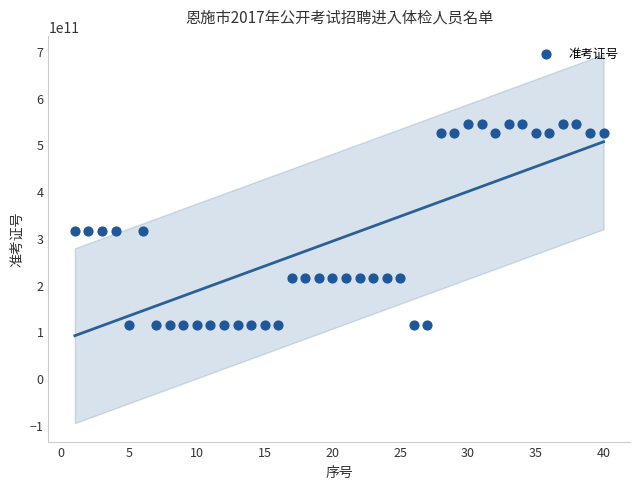

What is the range of X values (max minus min)?

39